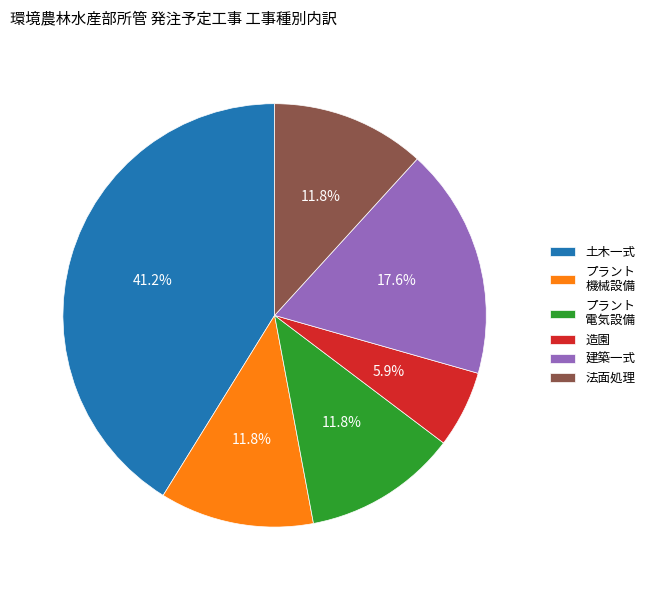

Which category has the smallest portion of the pie?

造園